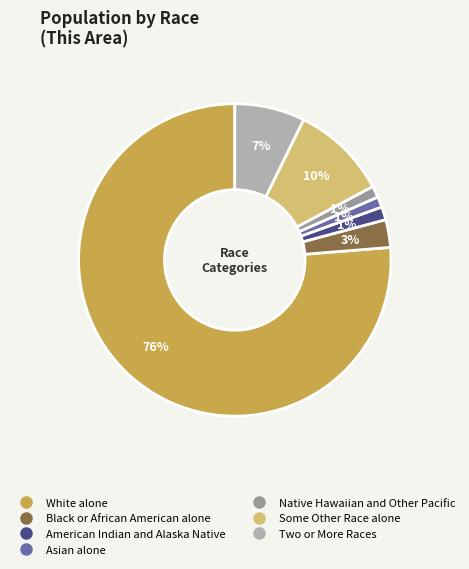

To the nearest percent, what portion does Two or More Races represent?

7%